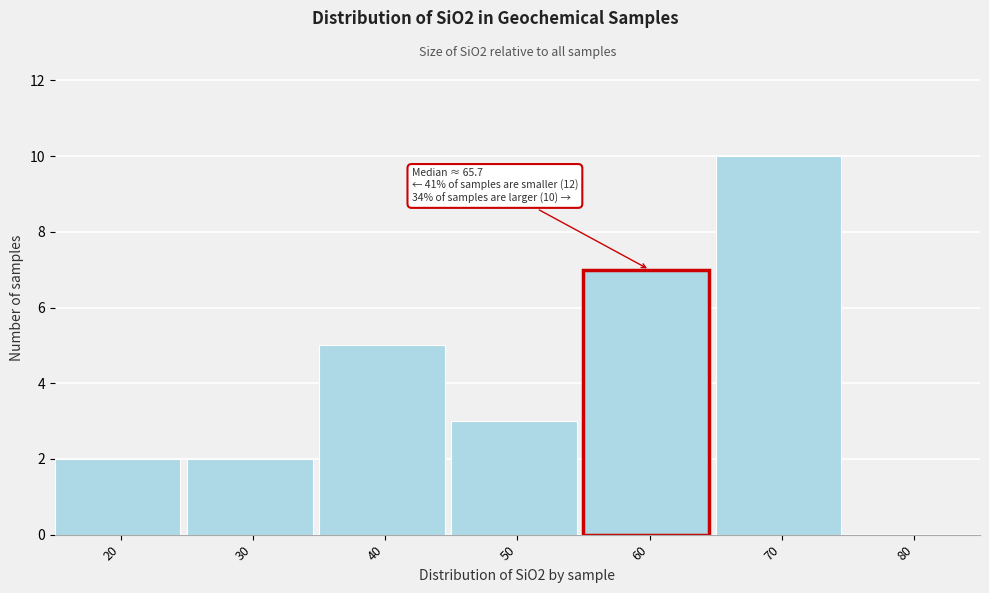

Reading right to left, transcribe all the data shown in this chart.

80=0	70=10	60=7	50=3	40=5	30=2	20=2